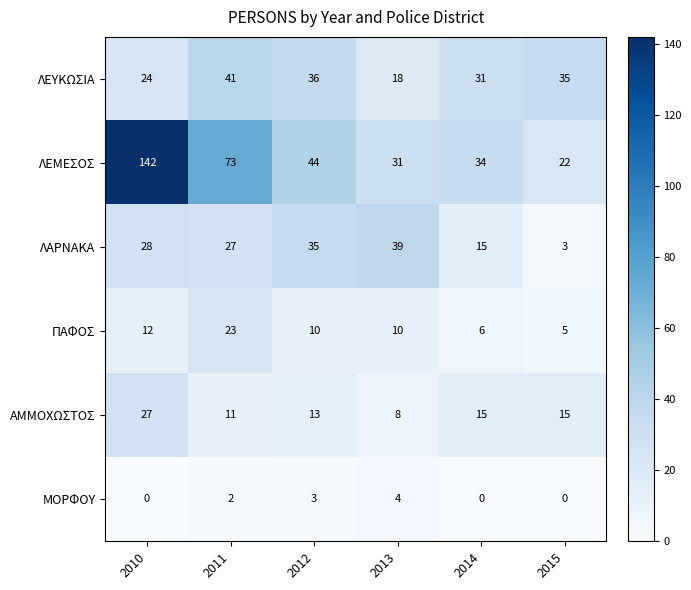

What is the approximate value of ΛΕΥΚΩΣΙΑ at 2011, to the nearest 10?

40